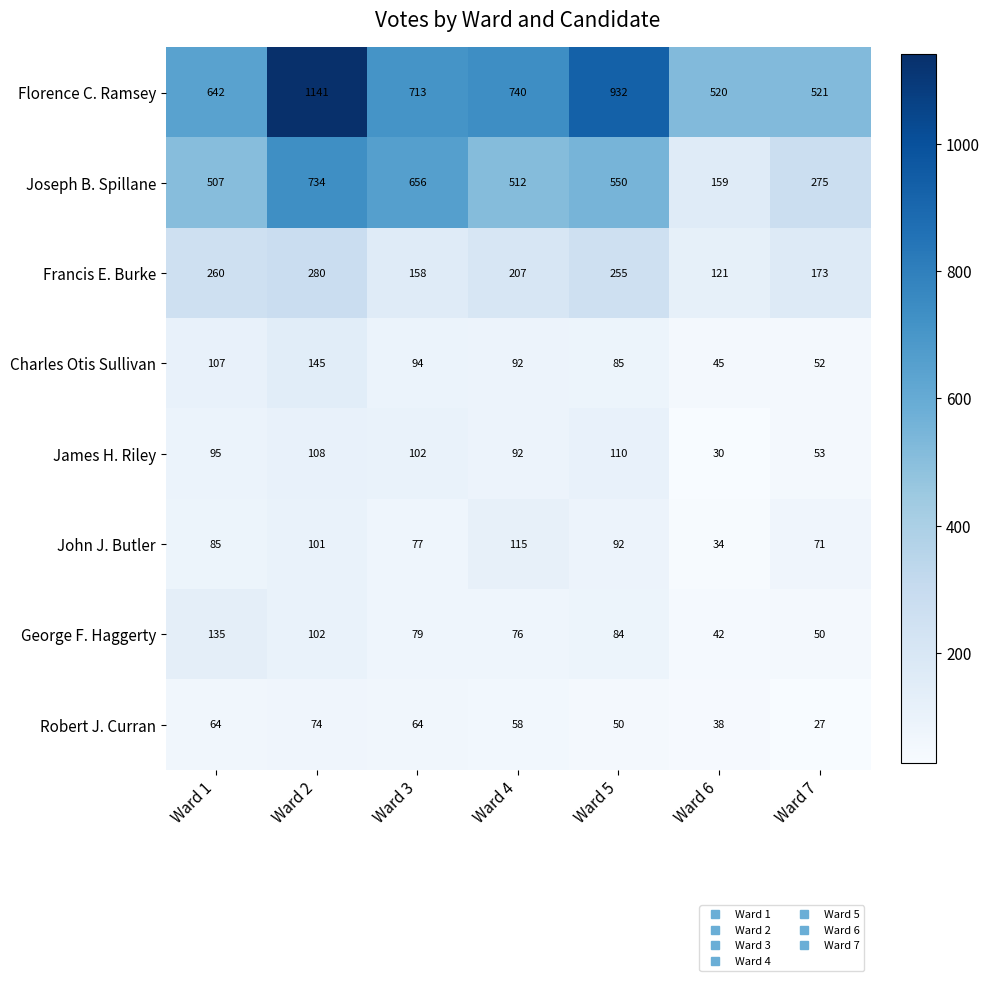

What is the spread (max minus min) of values at Ward 2?

1067